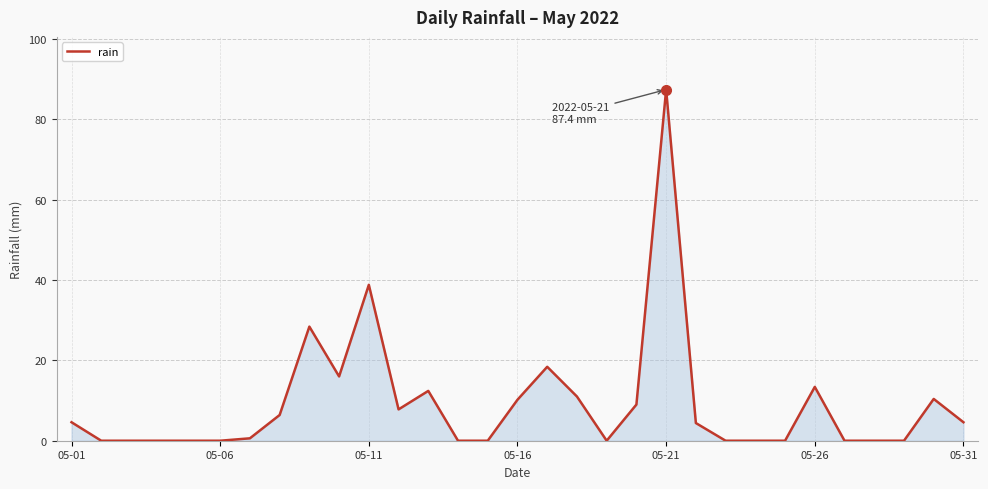

What is the difference between the maximum and minimum values?

87.4